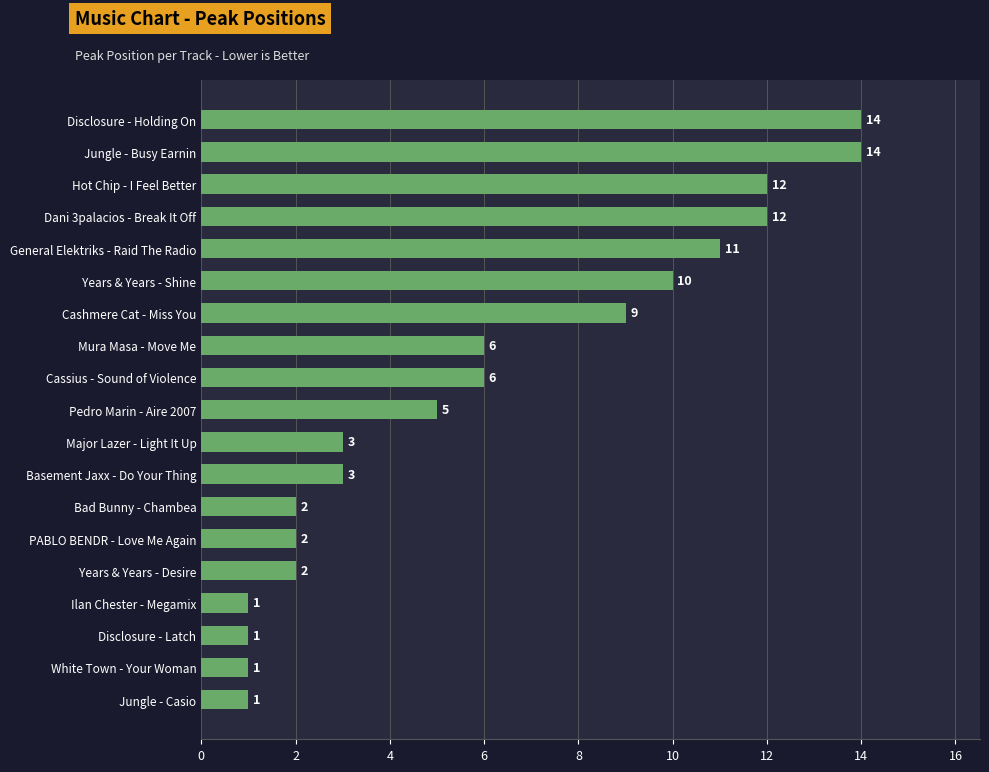

What is the approximate value at Cashmere Cat - Miss You?

9